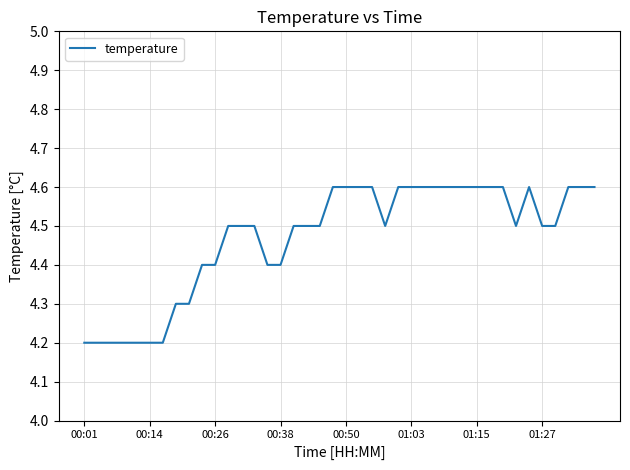

What is the difference between the maximum and minimum values?

0.4